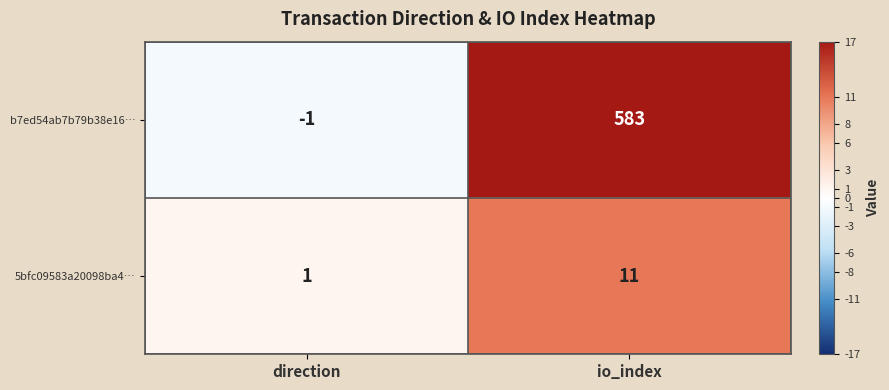

At which category does the chart reach its peak across all series?

io_index